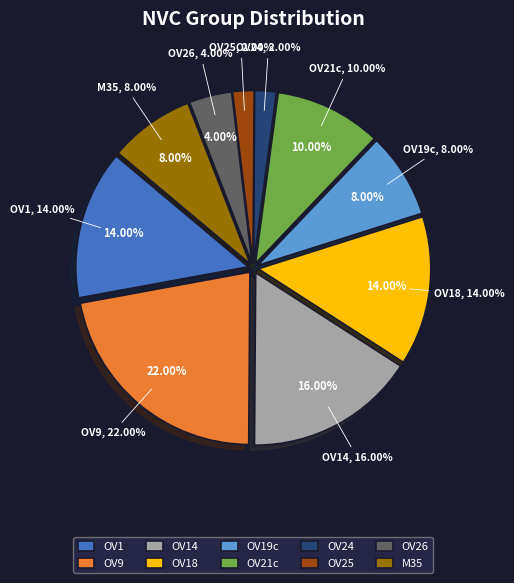

To the nearest percent, what is the difference between the OV14 and OV25 slice percentages?

14%